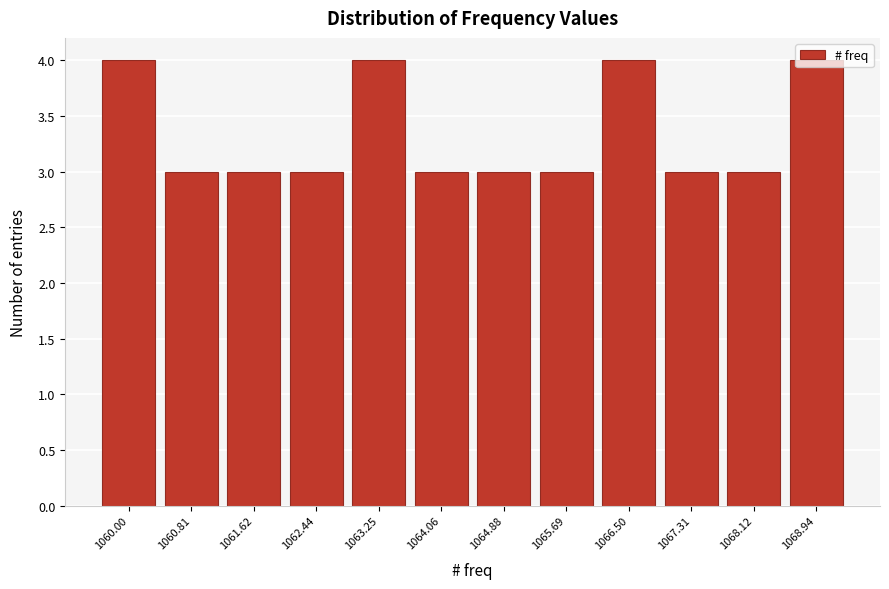

What is the value of the 5th bar from the left?

4